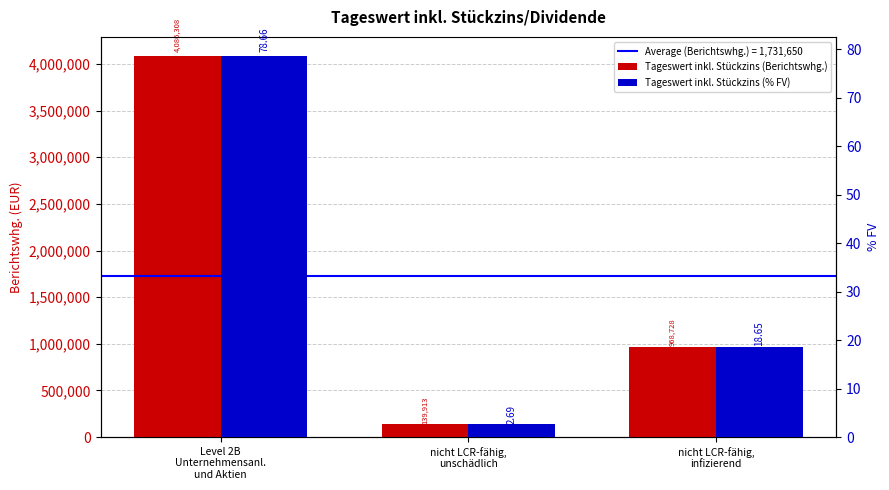

How many data points in Tageswert inkl. Stückzins (Berichtswhg.) are above 968727?

2